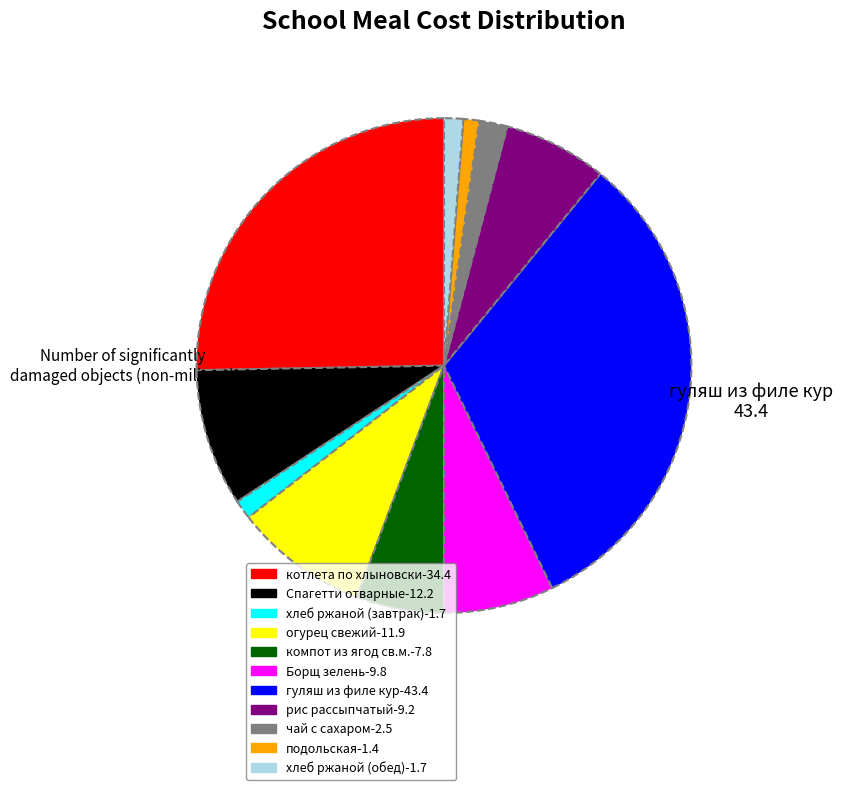

Does any single category account for the majority?

No